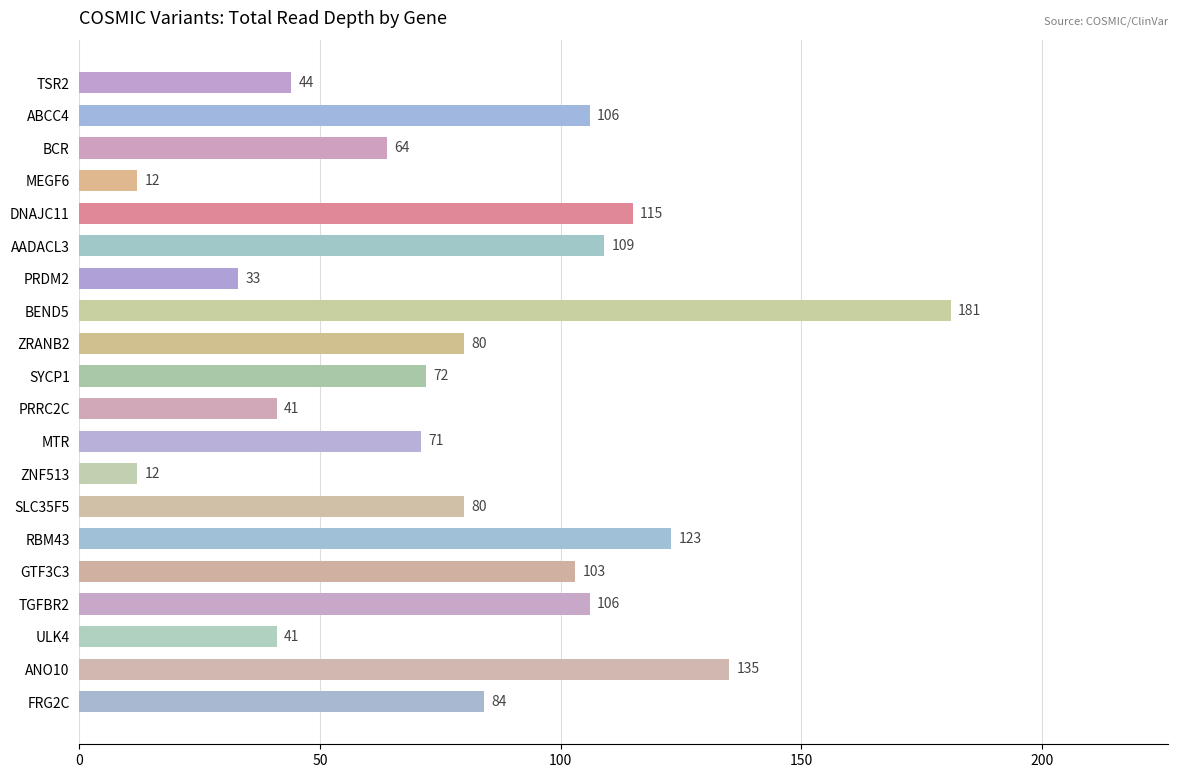

Which category has the highest value across all series?

BEND5